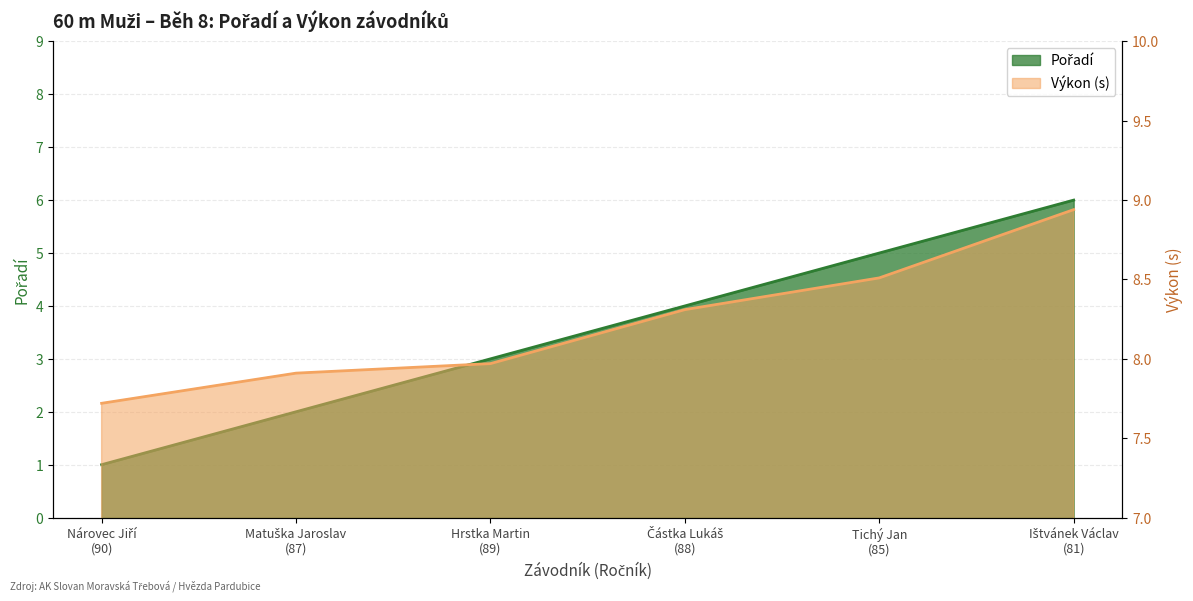

What is the highest value of the Výkon series?

8.9